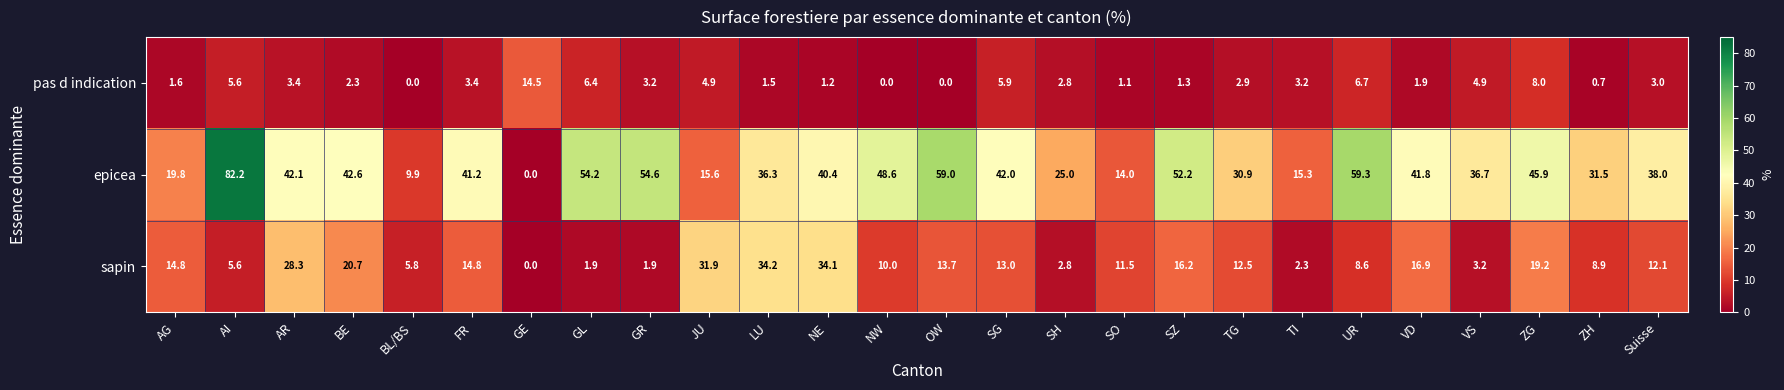

How many series are shown in this chart?

3